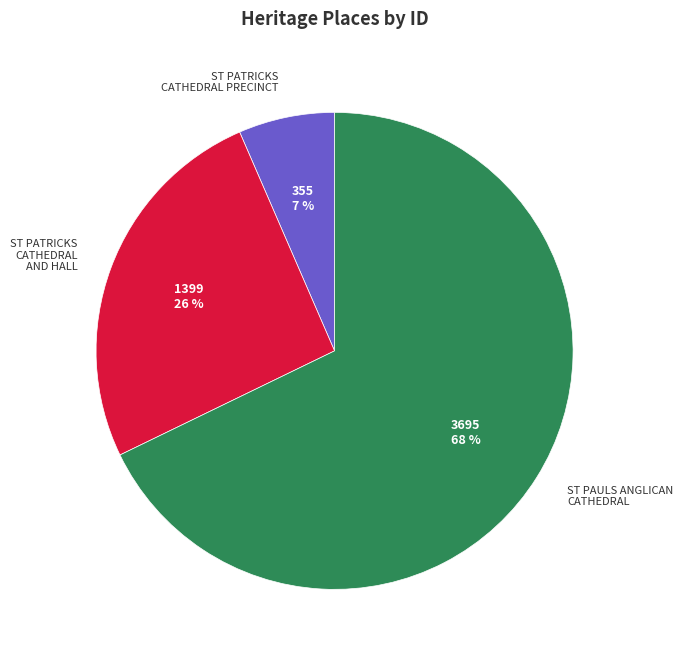

To the nearest percent, what is the average slice percentage?

33%